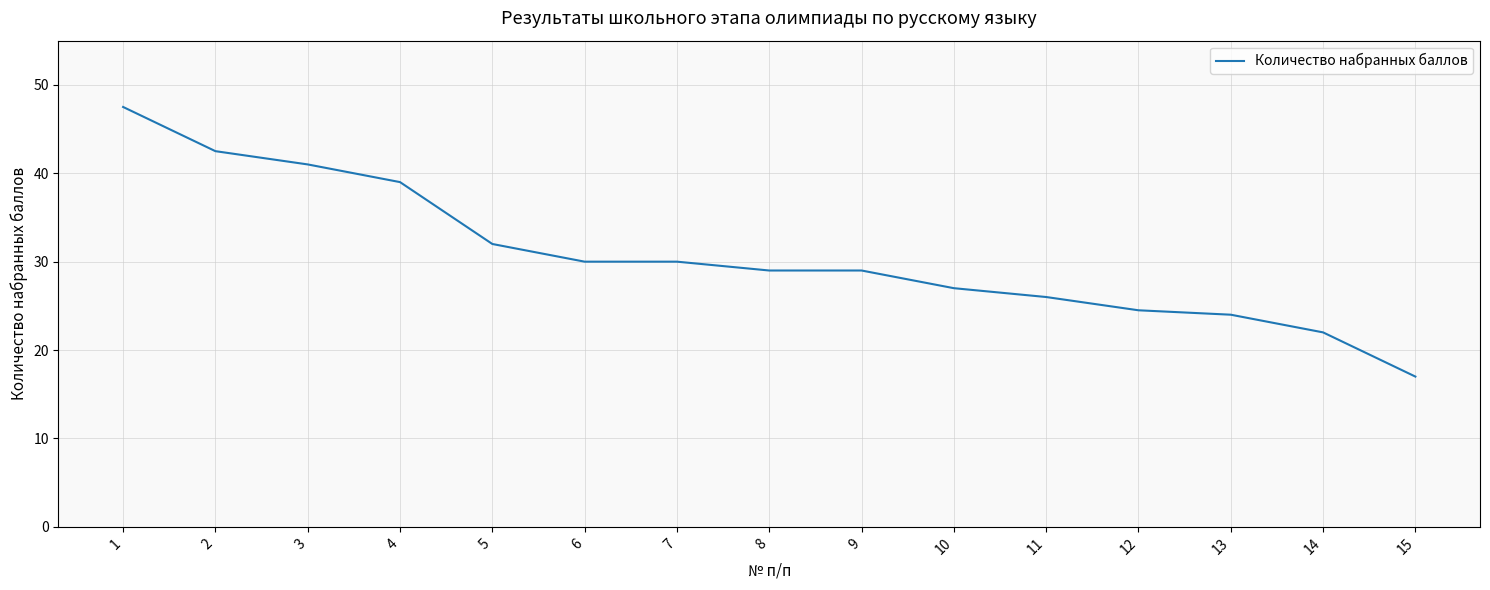

What is the ratio of the value at 12 to the value at 4?

0.6